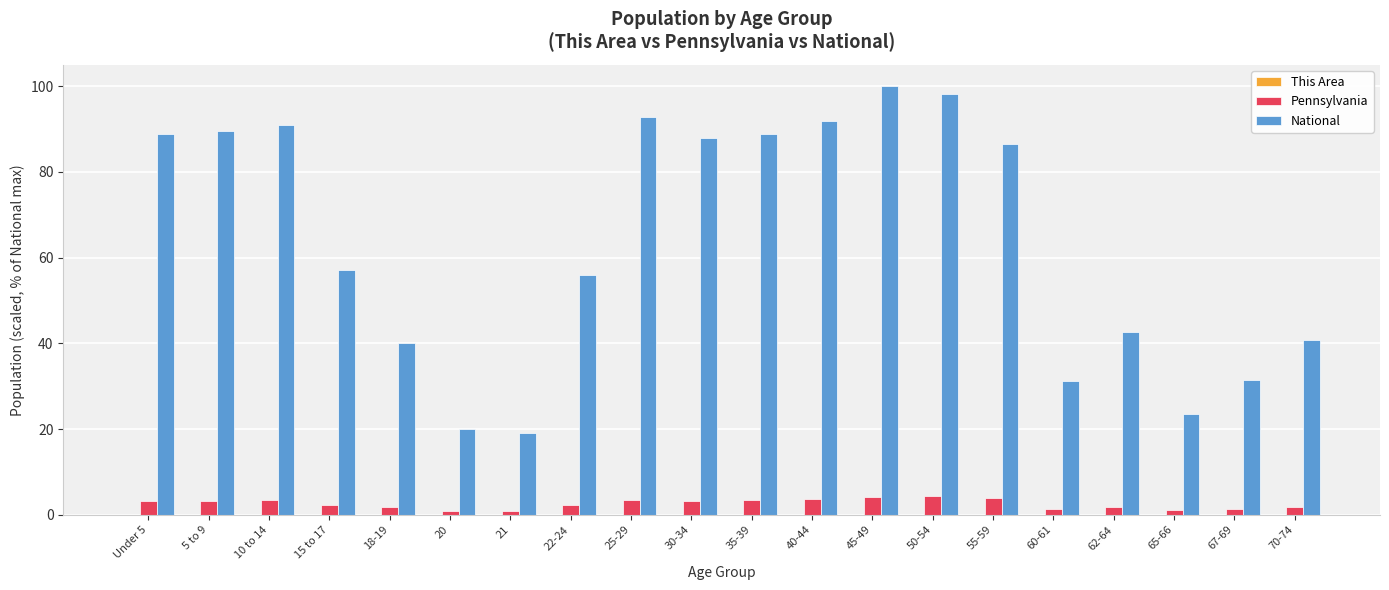

What is the maximum value shown in the chart?

100.0